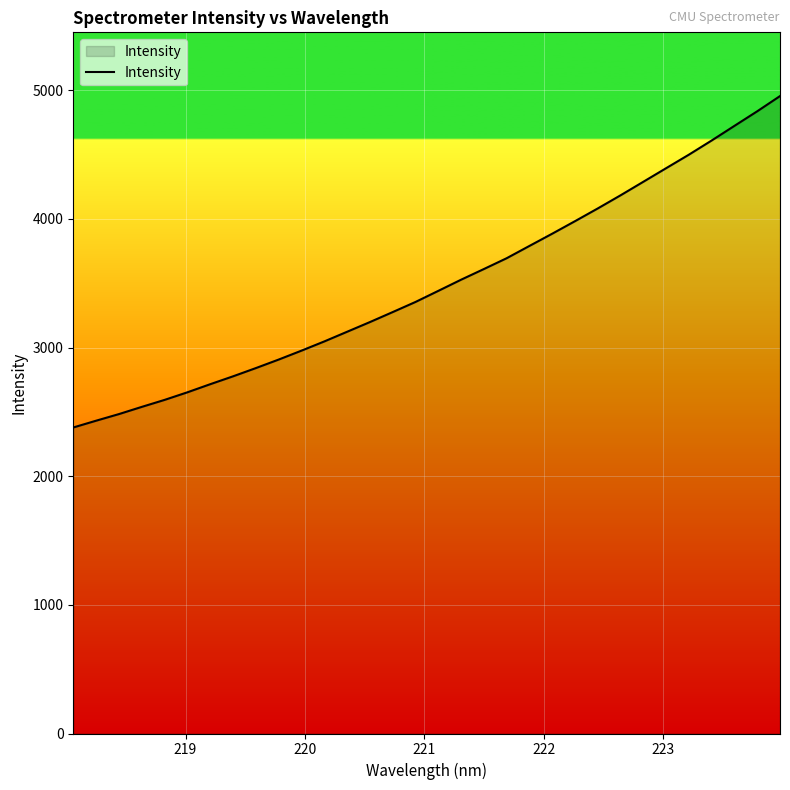

What is the difference between the maximum and minimum values?

2576.5